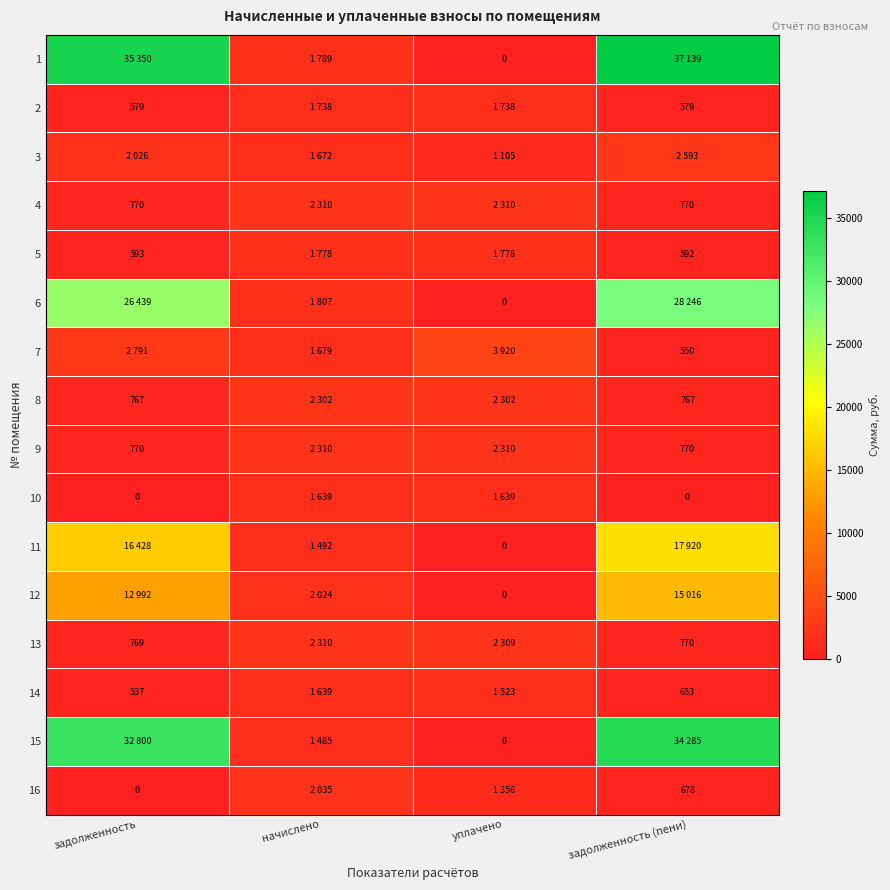

True or false: 7 has a value of 3920.4 at уплачено.

True